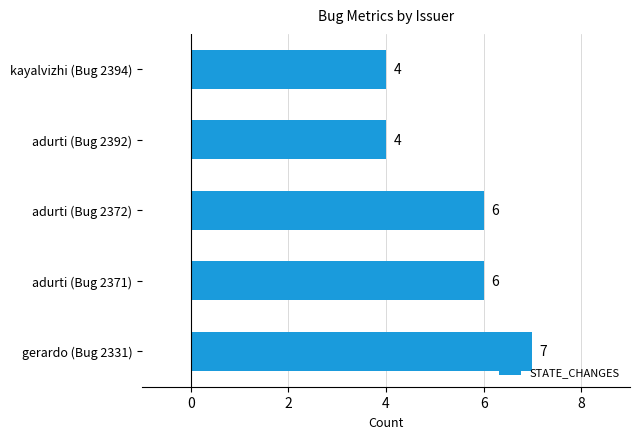

What is the difference between the maximum and minimum values?

3